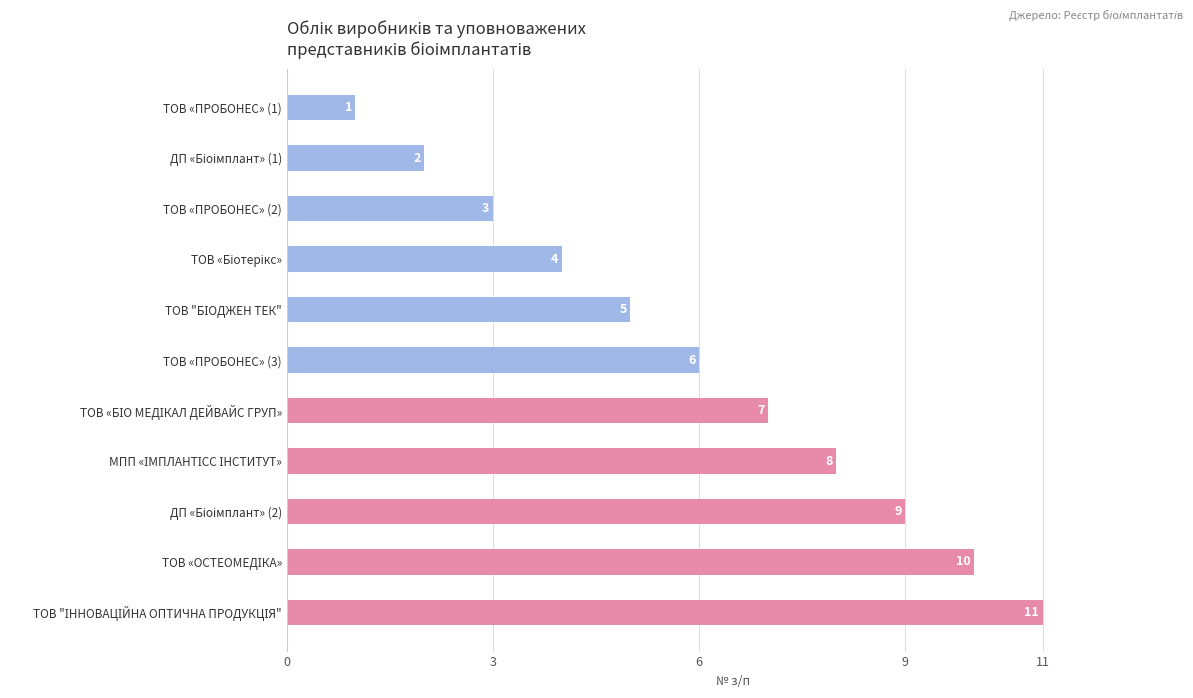

How many values are between 3 and 9?

7